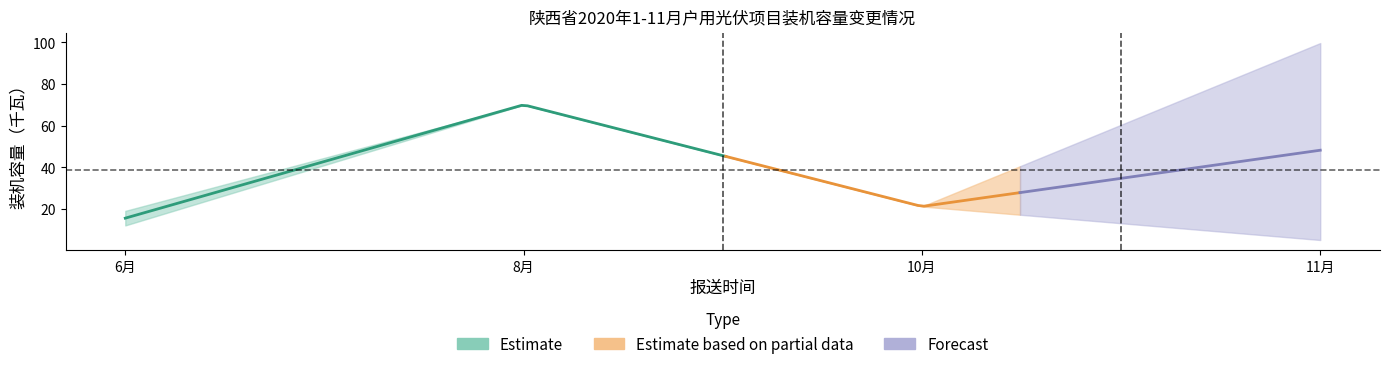

What is the label of the 10th point from the right?

2020-06-24